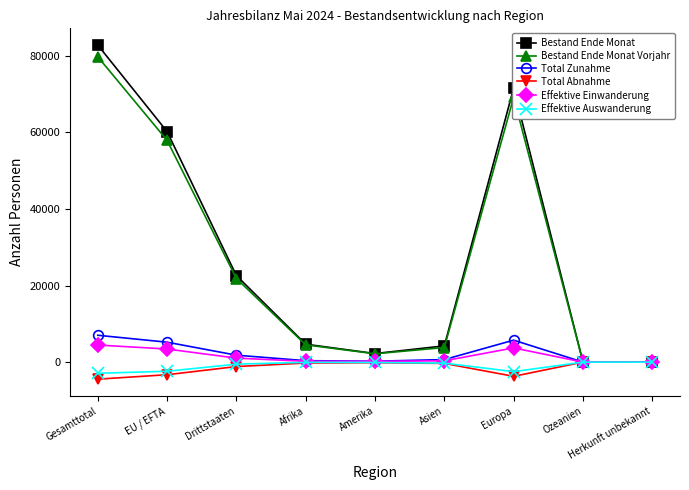

What is the label of the 3rd point from the right?

Europa